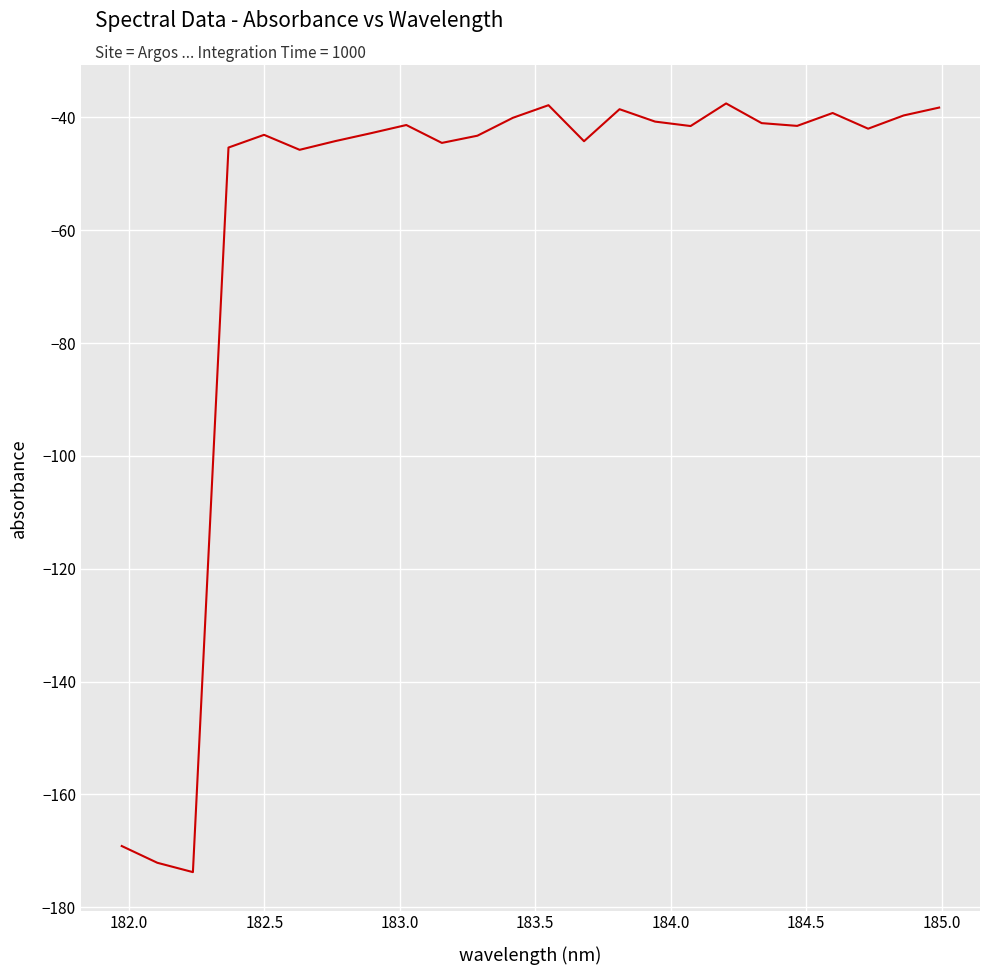

What is the smallest value displayed?

-173.8